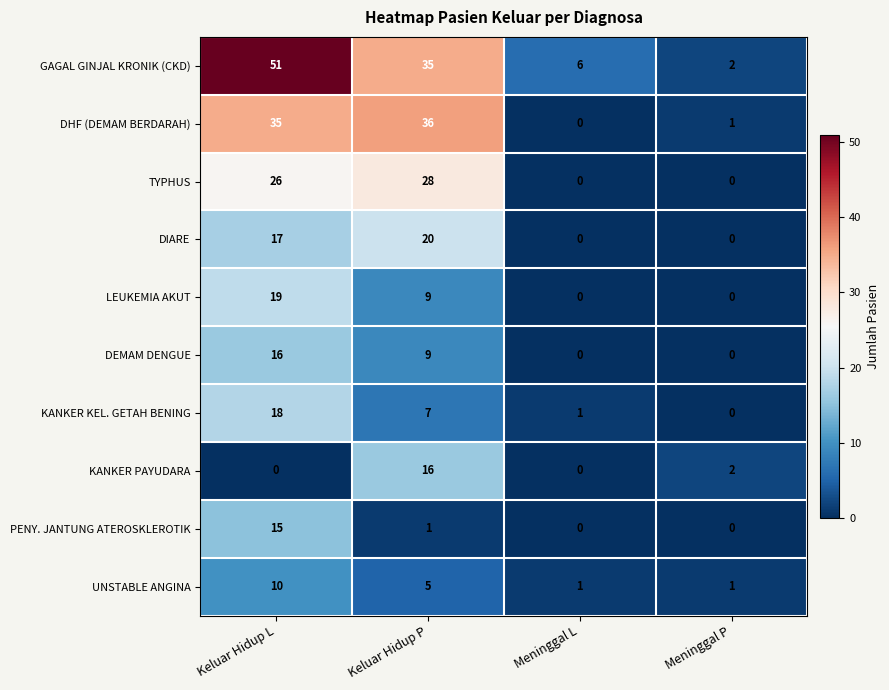

At which label does DEMAM DENGUE first exceed 9?

Keluar Hidup L